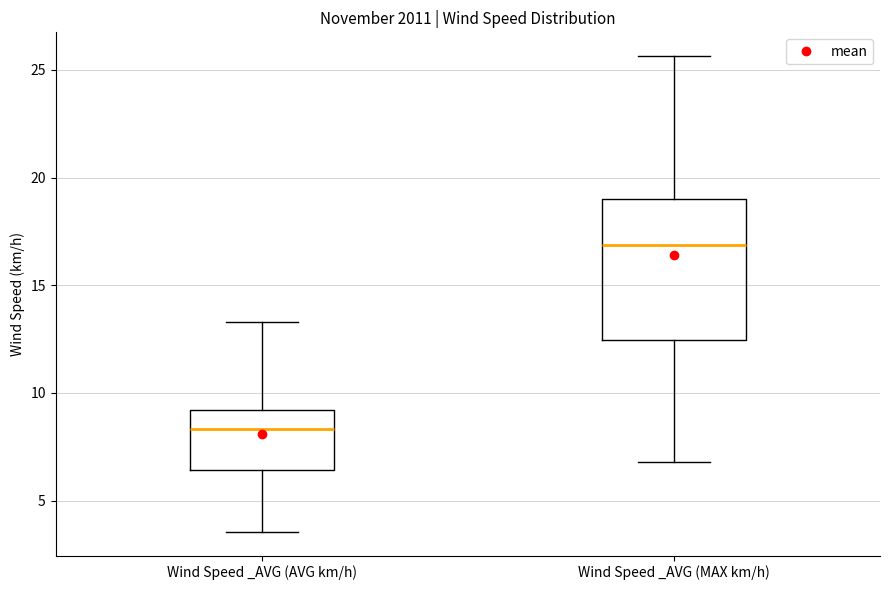

Reading left to right, transcribe this box plot: for each box, give where its median line is, the range the box spans, and where its two whiskers end, as read against the y-axis. The values are not printed on the chart, so give them approximately, as read against the axis.

Wind Speed _AVG (AVG km/h): median 8.5, box 6.5 to 9.0, whiskers 3.5 to 13.5
Wind Speed _AVG (MAX km/h): median 17.0, box 12.5 to 19.0, whiskers 7.0 to 25.5